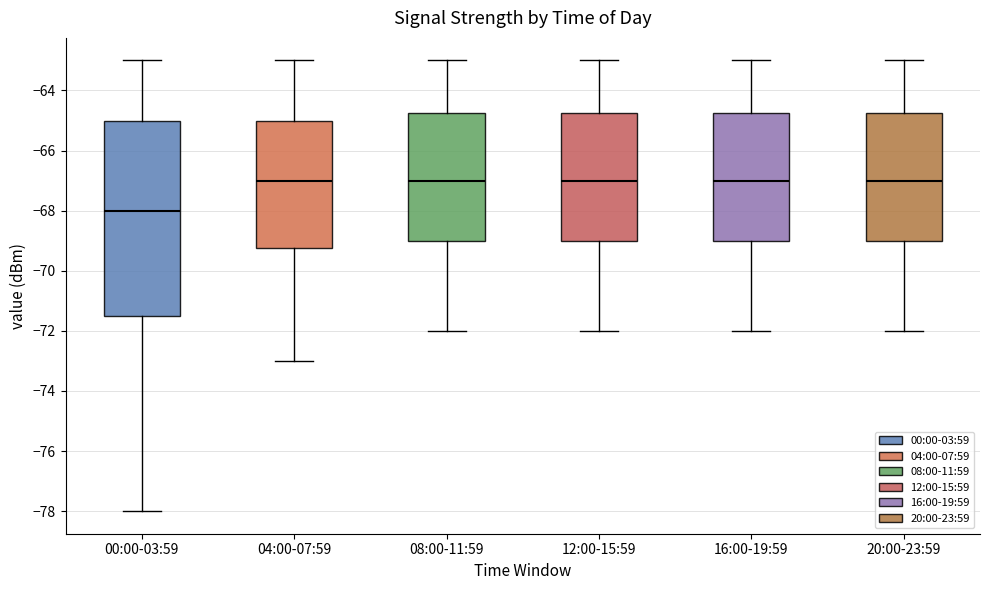

Where does the upper whisker of the box for 04:00-07:59 end on the y-axis? The values are not printed on the chart, so give them approximately, as read against the axis.

-63.0